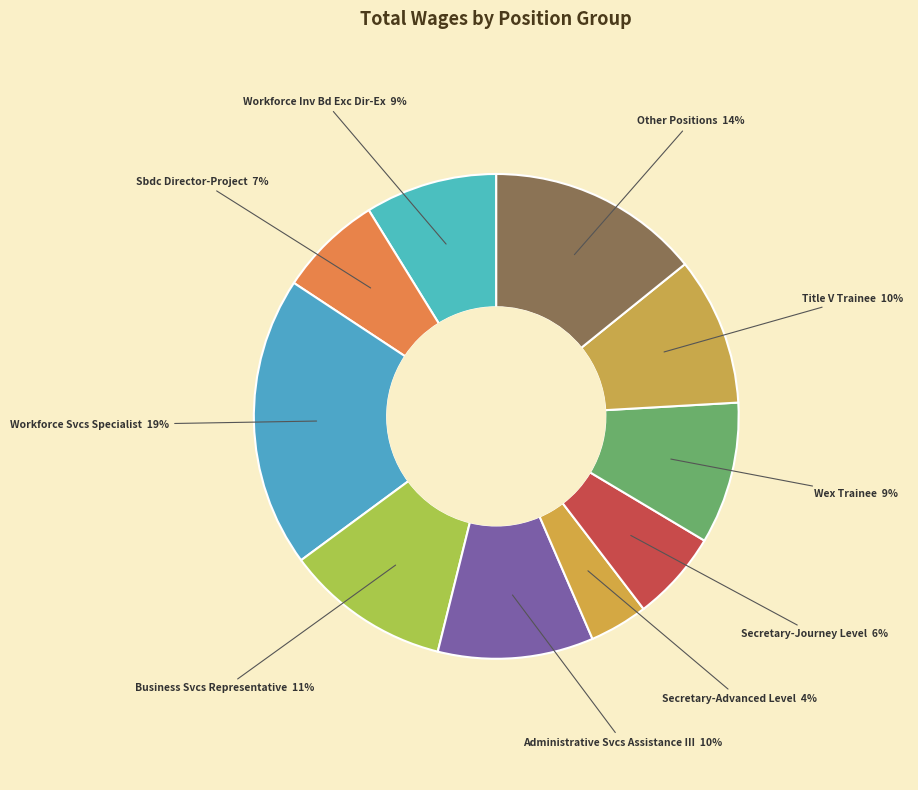

How many slices are in this pie chart?

10